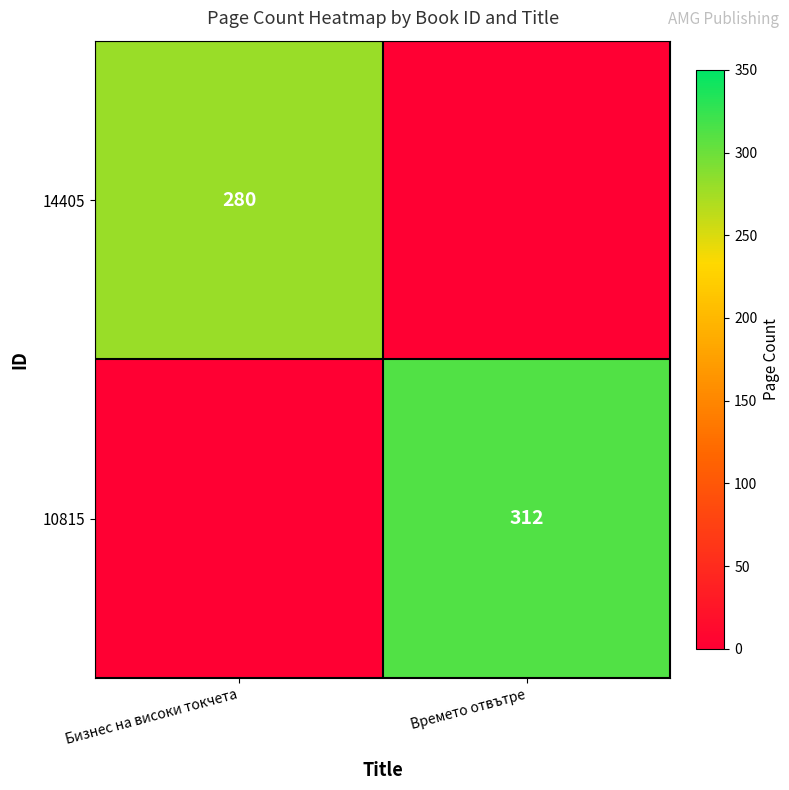

Is the value of 10815 at Времето отвътре greater than the value of 14405 at Бизнес на високи токчета?

Yes